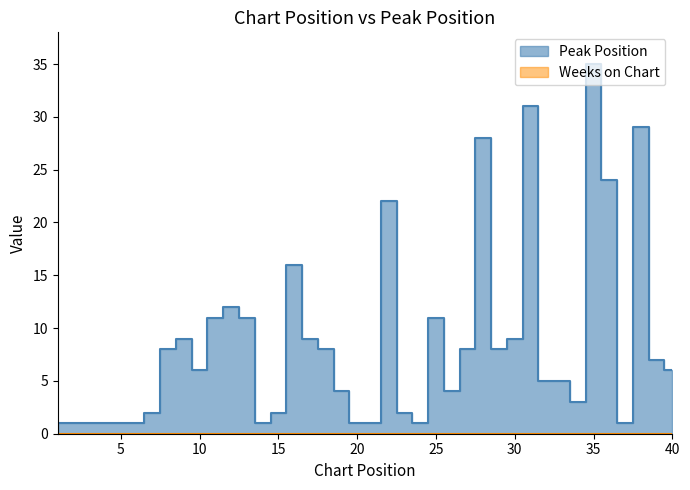

Which series has the widest spread of values?

Peak Position